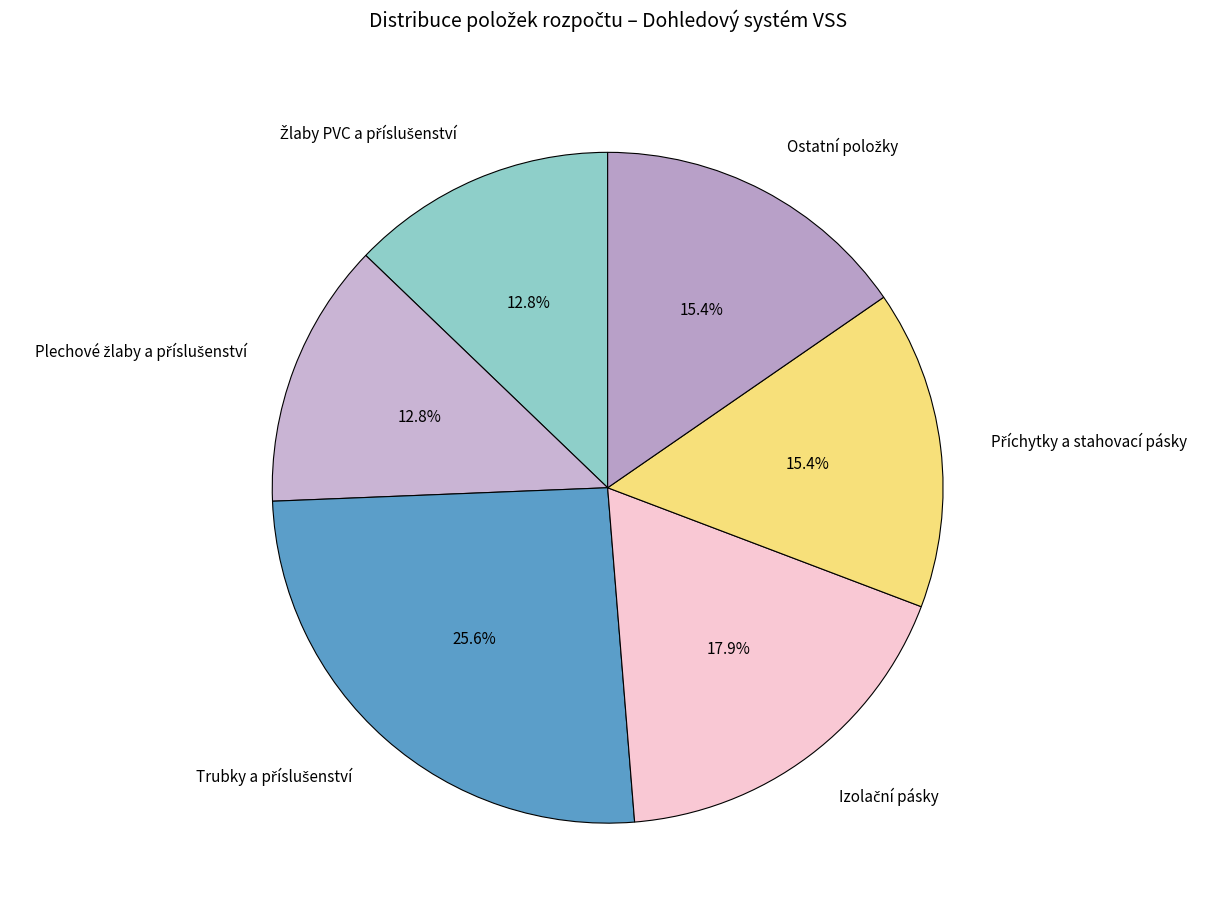

Does any single category account for the majority?

No